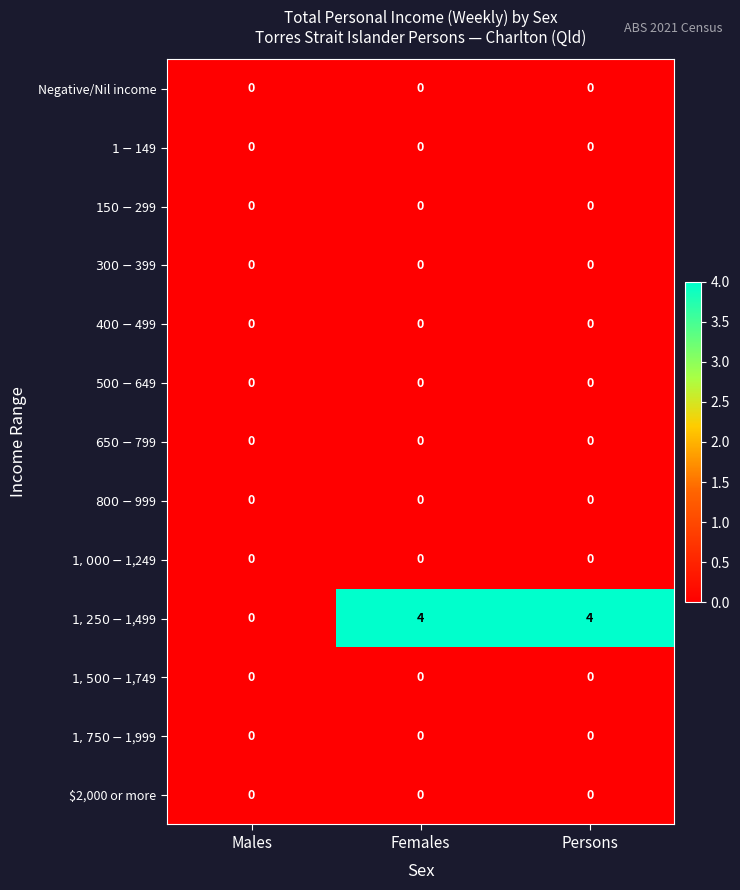

Which series has the widest spread of values?

$1,250-$1,499